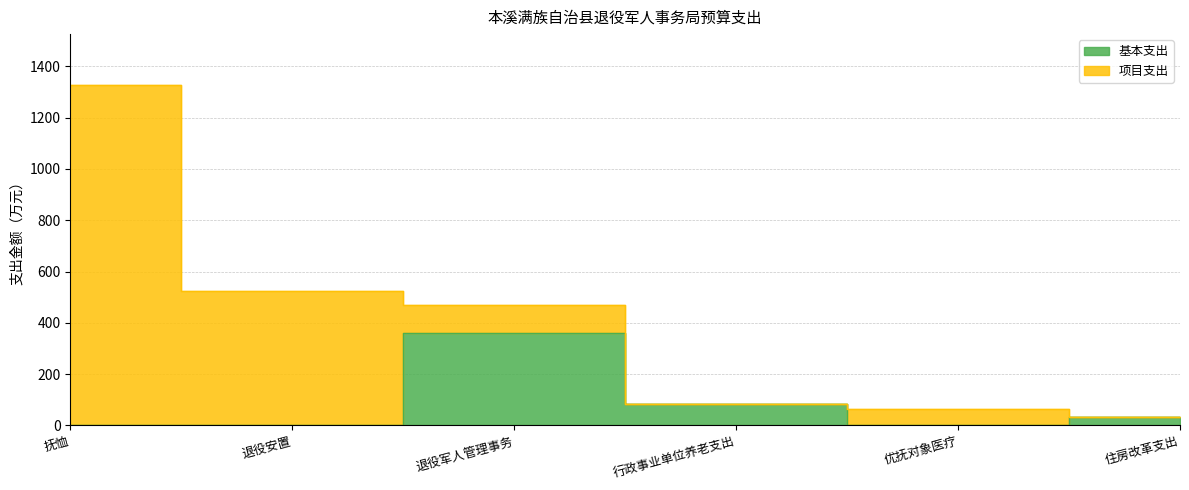

True or false: the data has more than 0 interior local peaks.

True